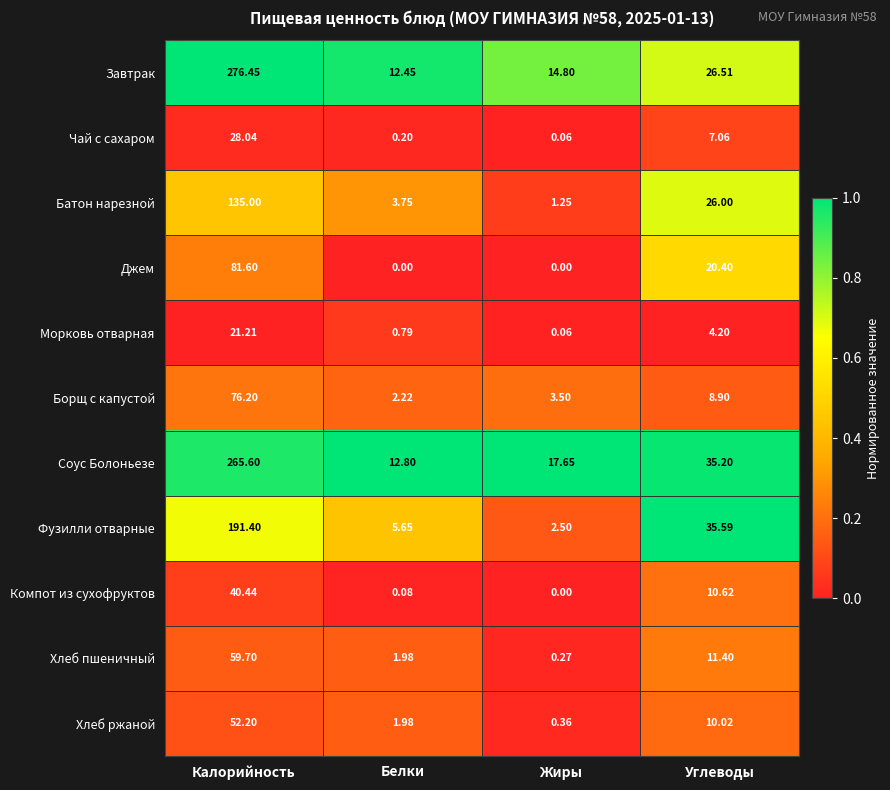

List the series in order of their peak value, lowest first.

Морковь отварная, Чай с сахаром, Компот из сухофруктов, Хлеб ржаной, Хлеб пшеничный, Борщ с капустой, Джем, Батон нарезной, Фузилли отварные, Соус Болоньезе, Завтрак